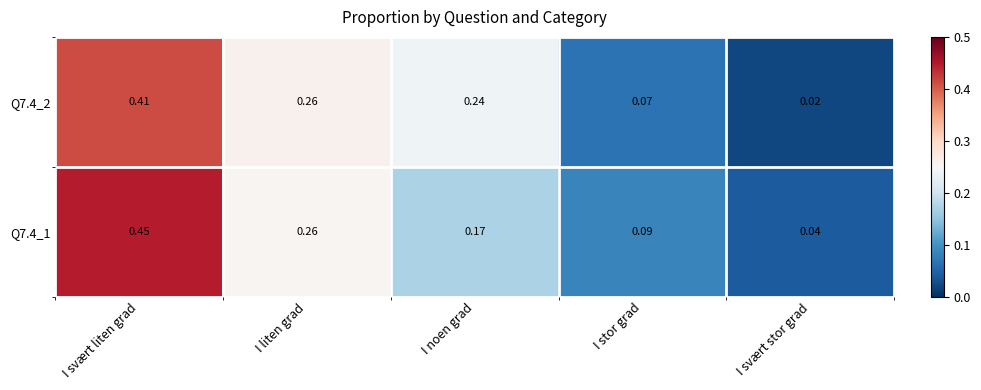

Is the value of Q7.4_1 at I stor grad greater than the value of Q7.4_2 at I svært stor grad?

Yes